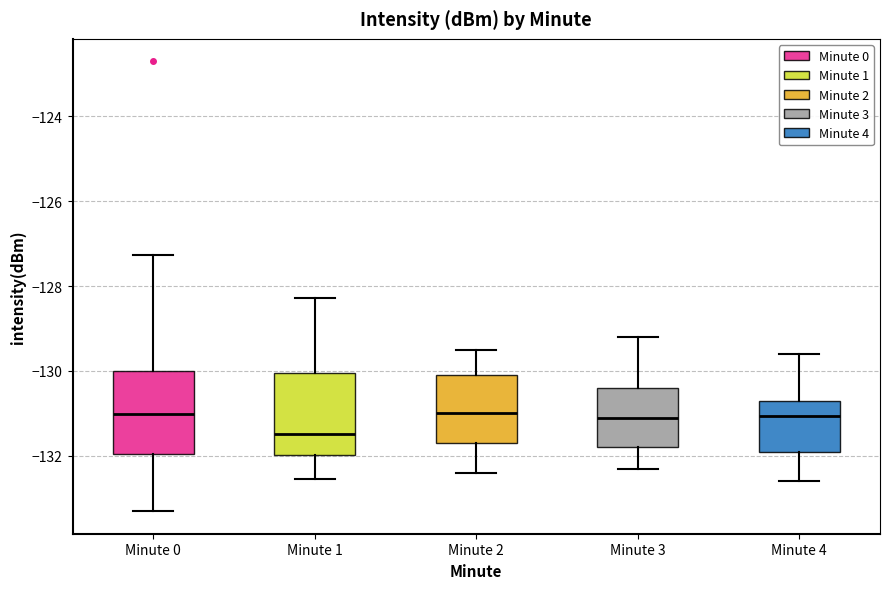

Reading left to right, read every box against the y-axis: the position of its median line, the range the box covers, and the ends of its whiskers. The values are not printed on the chart, so give them approximately, as read against the axis.

Minute 0: median -131.0, box -132.0 to -130.0, whiskers -133.4 to -127.2
Minute 1: median -131.4, box -132.0 to -130.0, whiskers -132.6 to -128.2
Minute 2: median -131.0, box -131.6 to -130.0, whiskers -132.4 to -129.4
Minute 3: median -131.0, box -131.8 to -130.4, whiskers -132.2 to -129.2
Minute 4: median -131.0, box -131.8 to -130.6, whiskers -132.6 to -129.6